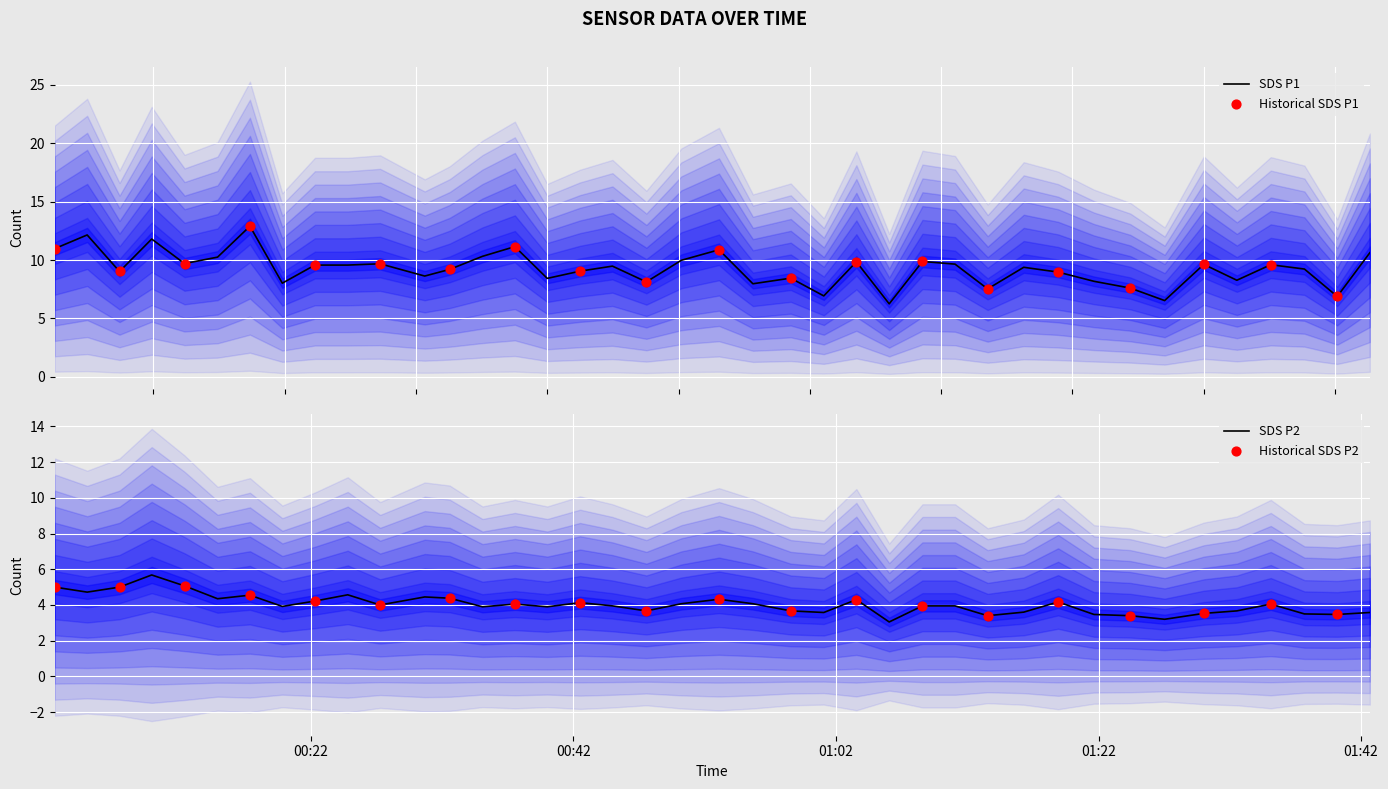

Which series has the largest total across all categories?

SDS_P1